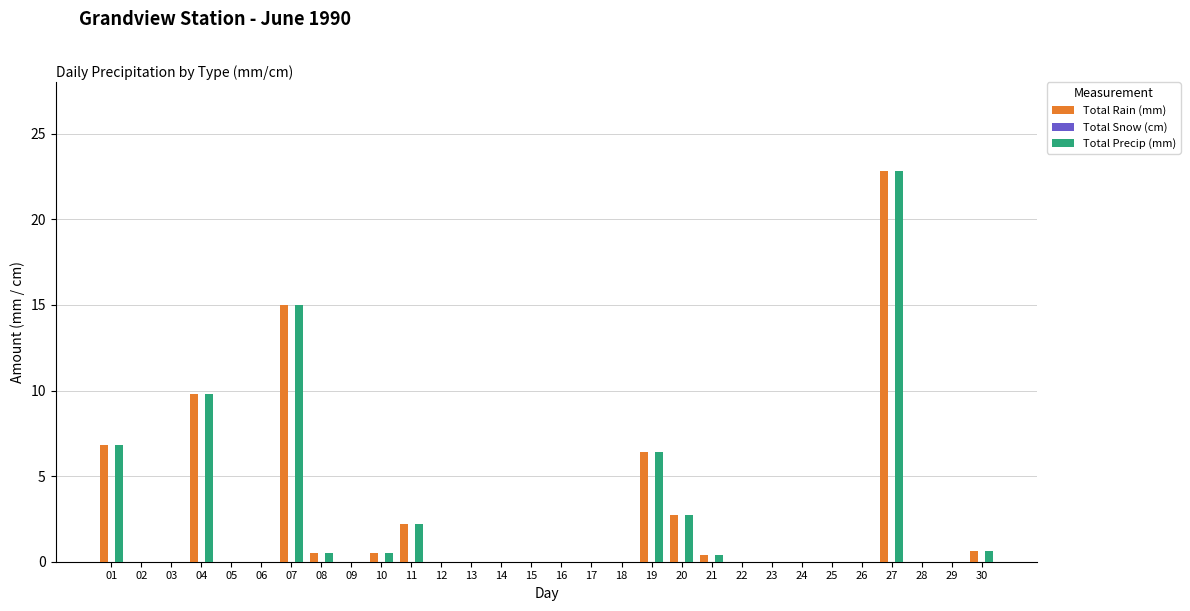

Which category has the highest value in the Total Rain (mm) series?

27